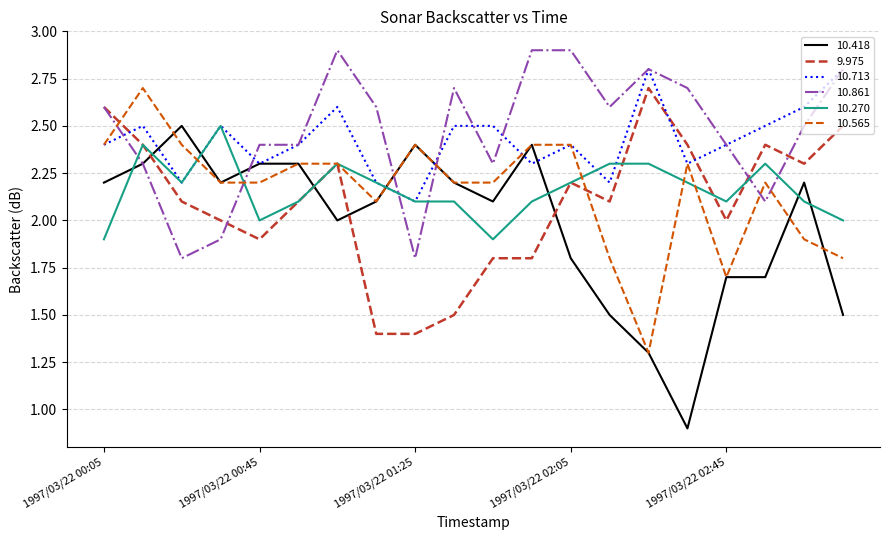

Which series has the largest range (max minus min)?

10.418